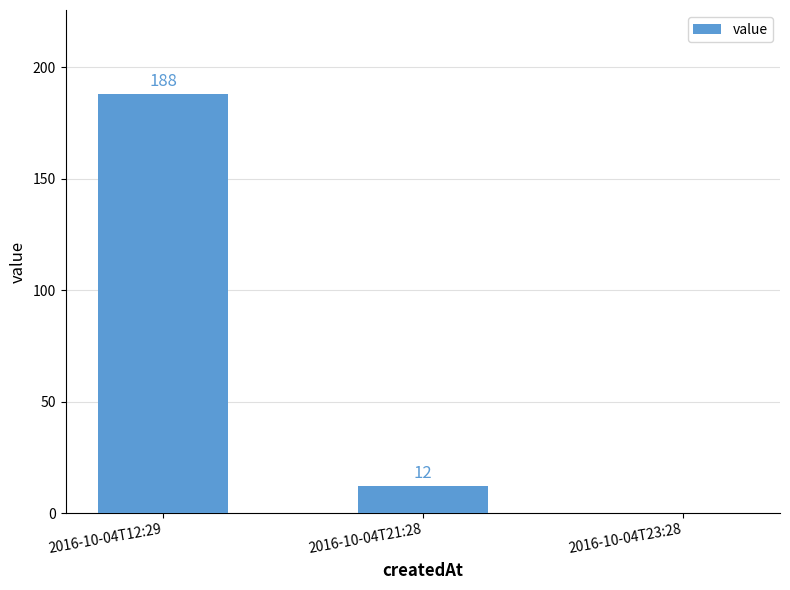

Which label corresponds to the largest value in the chart?

2016-10-04T12:29